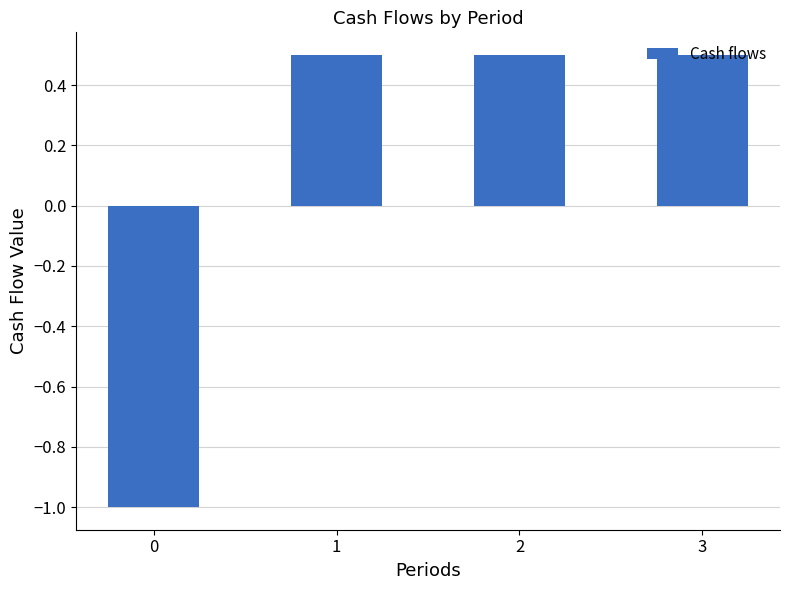

What is the value of the 4th bar from the left?

0.5